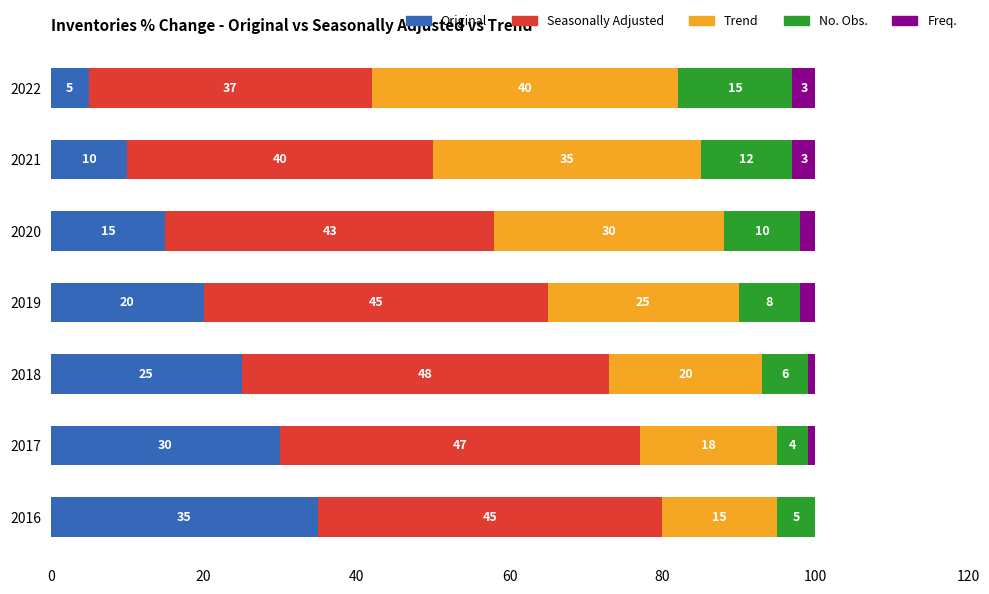

The value of Original at 2016 is 35. True or false?

True